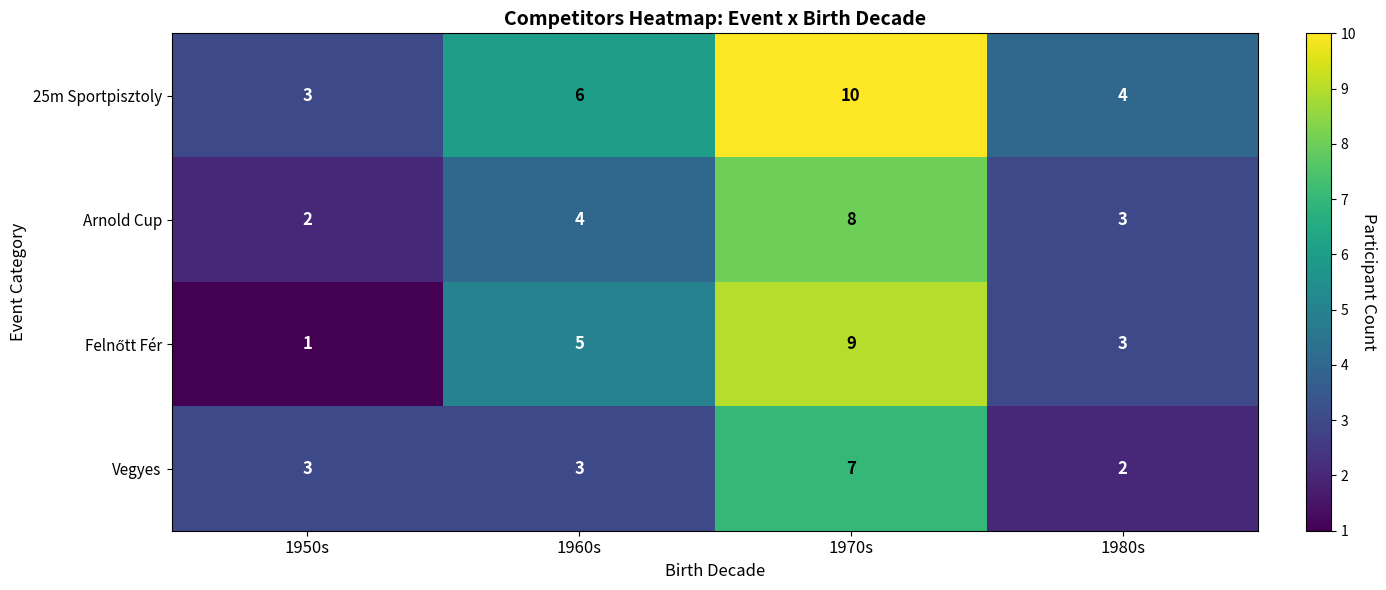

What is the greatest value displayed?

10